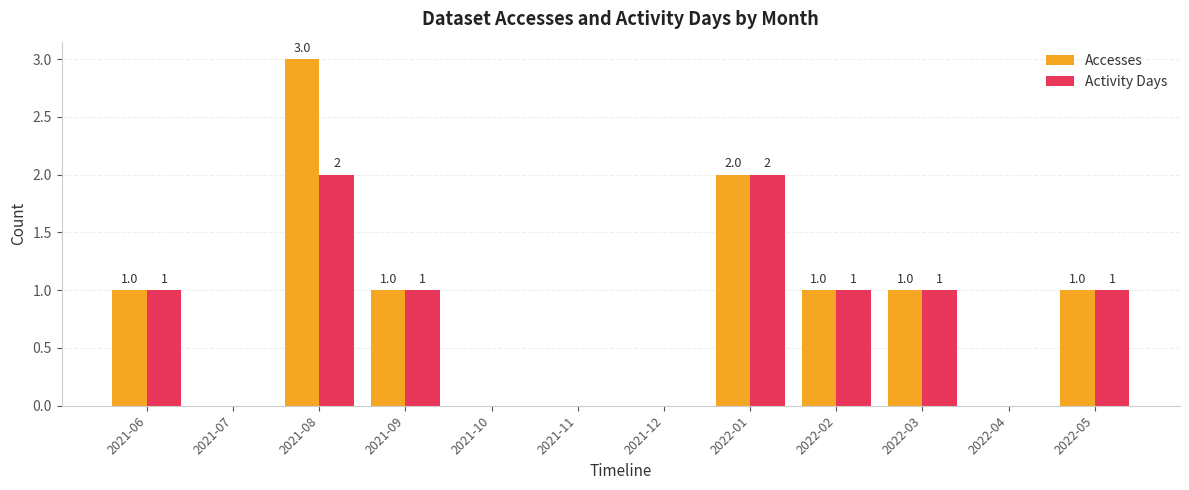

At which category is the sum across all series the highest?

2021-08